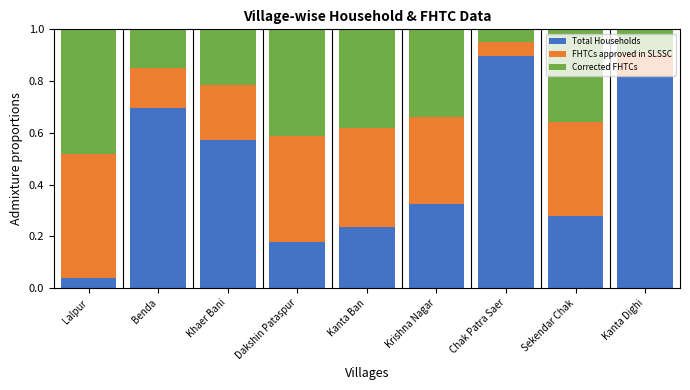

What is the difference between the maximum and minimum values in the Total Households series?

0.9